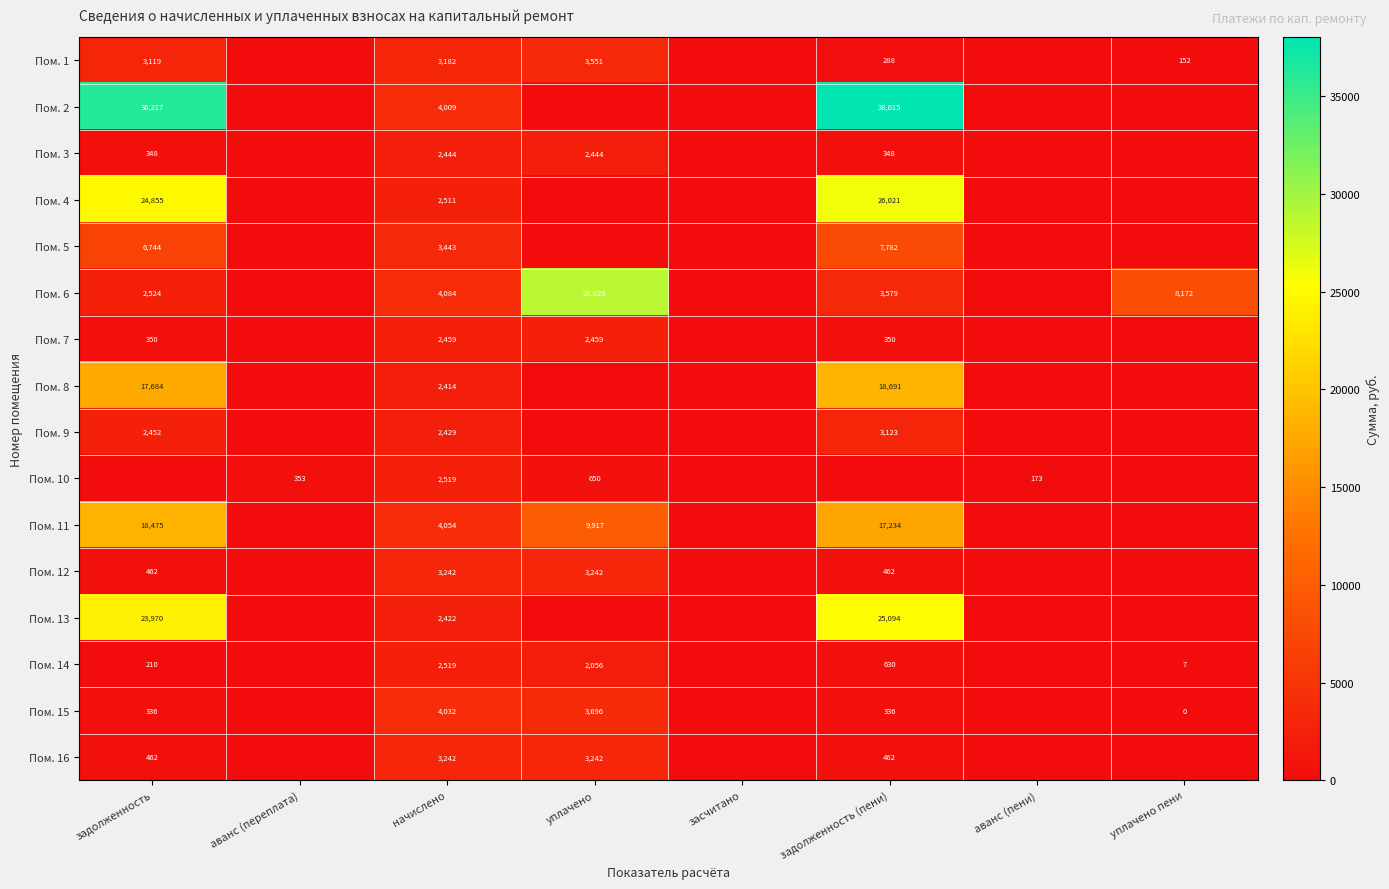

Between уплачено пени and начислено, which is larger?

начислено